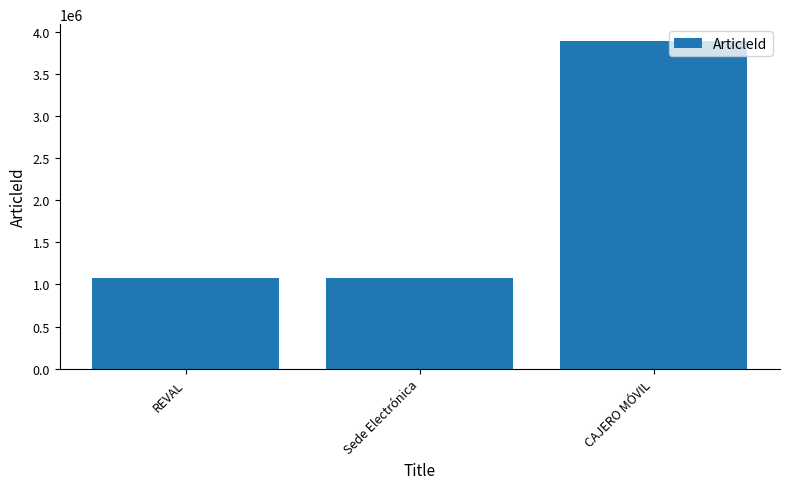

The chart shows a value of 1072648 at Sede Electrónica. True or false?

True